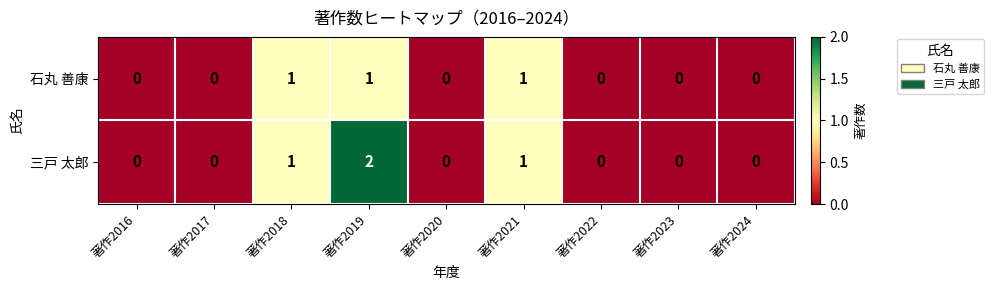

Which series has the widest spread of values?

三戸 太郎